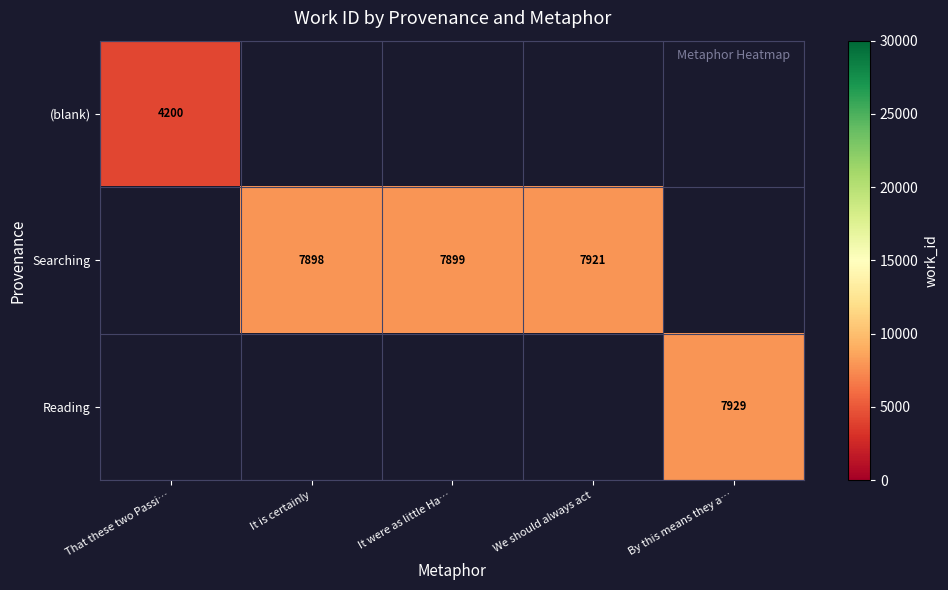

Is the value of Searching at It is certainly greater than the value of Reading at By this means they a…?

No